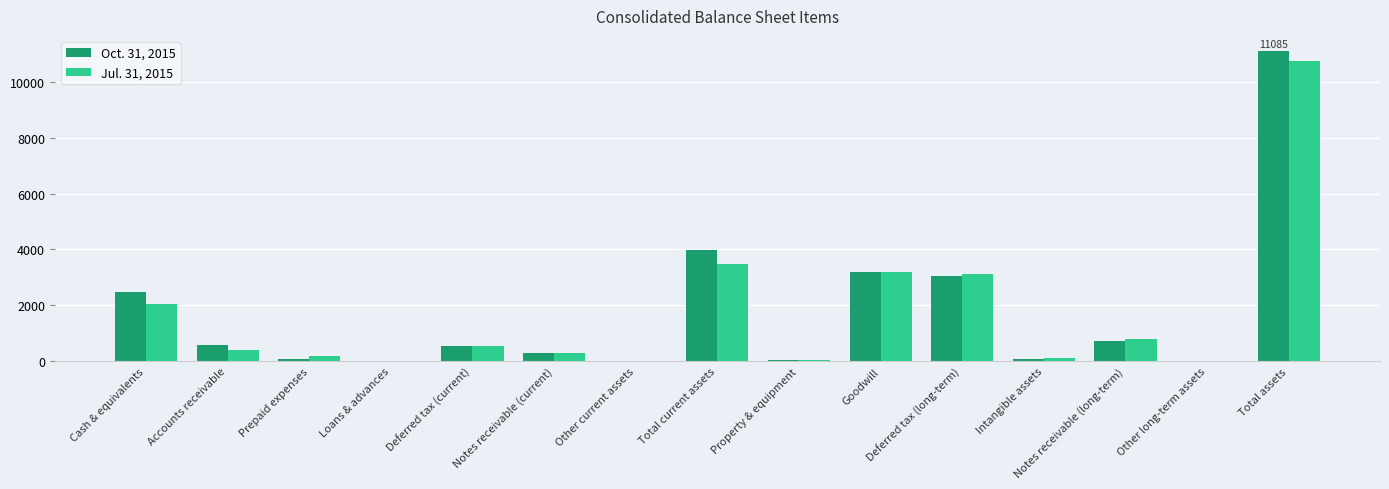

Does the chart contain stacked bars?

No